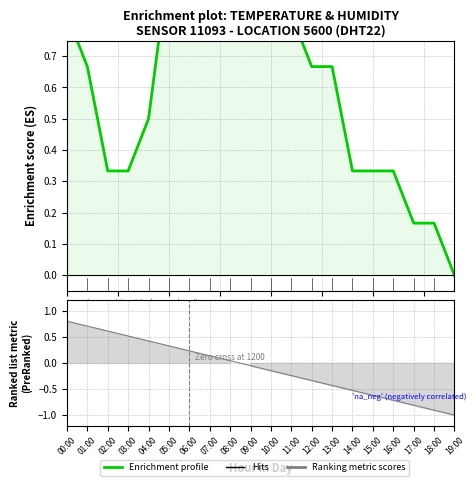

What is the greatest value displayed?

1.0